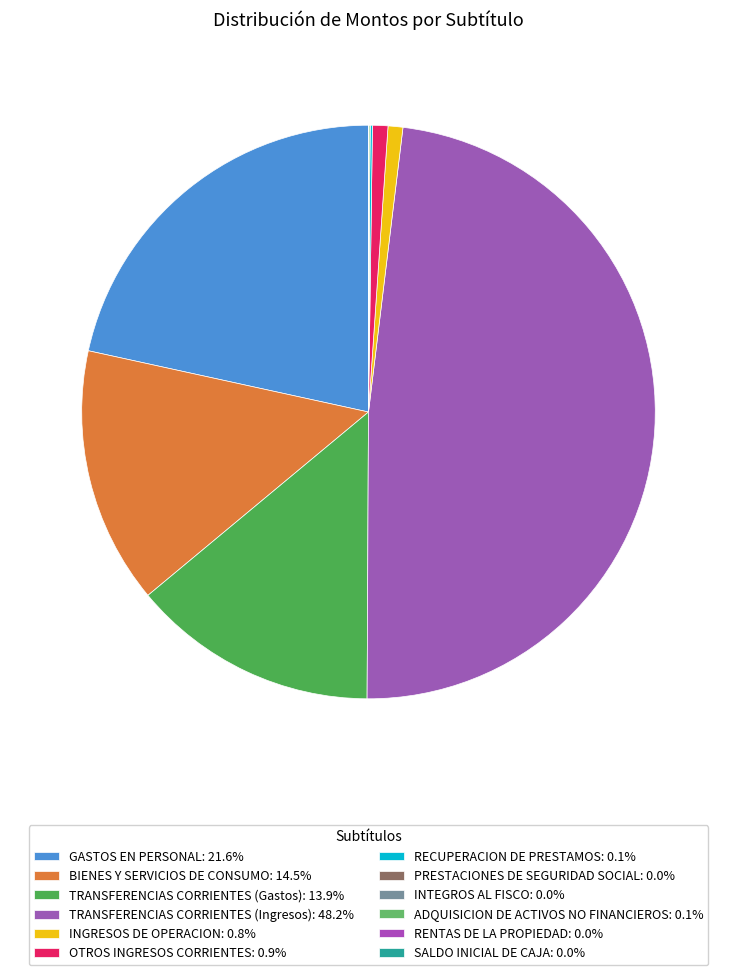

Is it true that SALDO INICIAL DE CAJA is 0% of the pie?

True